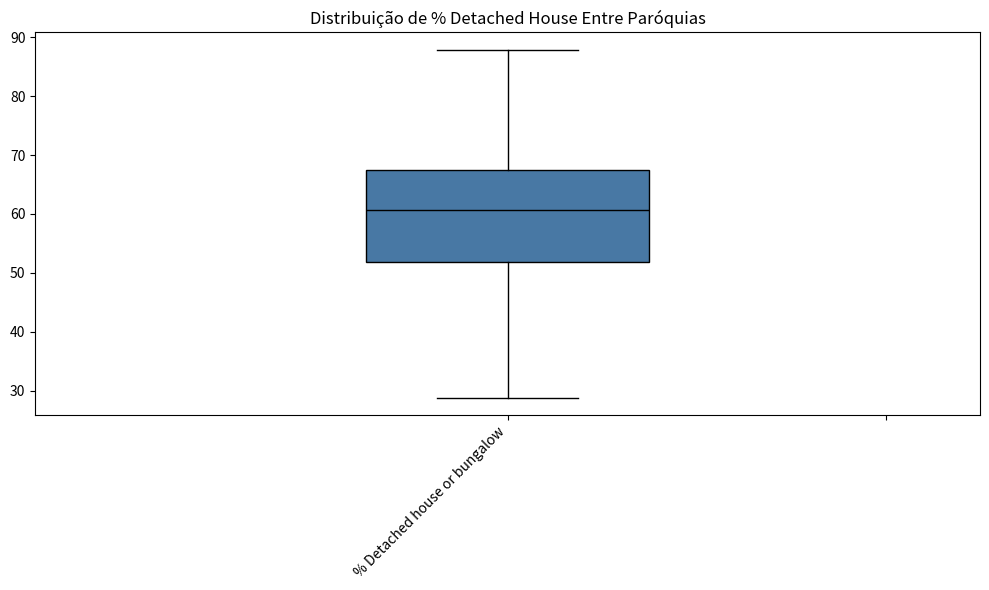

Transcribe this box plot: give where the median line is, the range the box spans, and where the two whiskers end, as read against the y-axis. The values are not printed on the chart, so give them approximately, as read against the axis.

median 61, box 52 to 67, whiskers 29 to 88